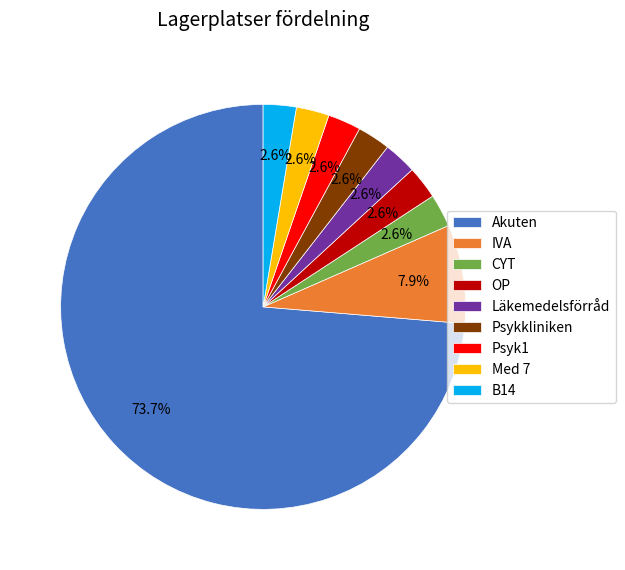

How much of the chart is everything except Med 7?

97.4%